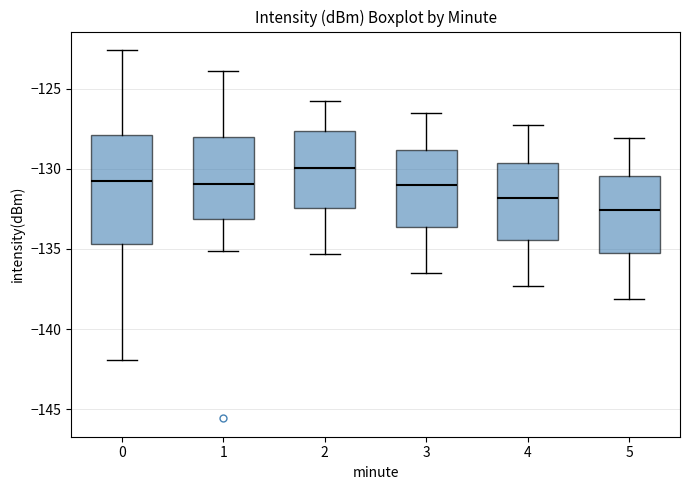

Which box's median line is the highest?

2